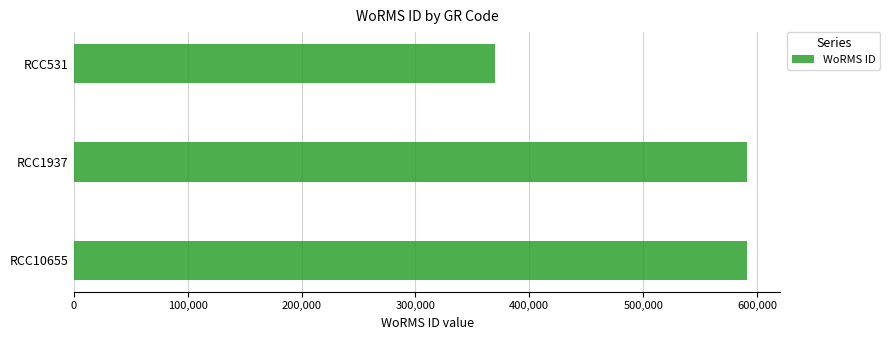

How many categories are shown in the chart?

3